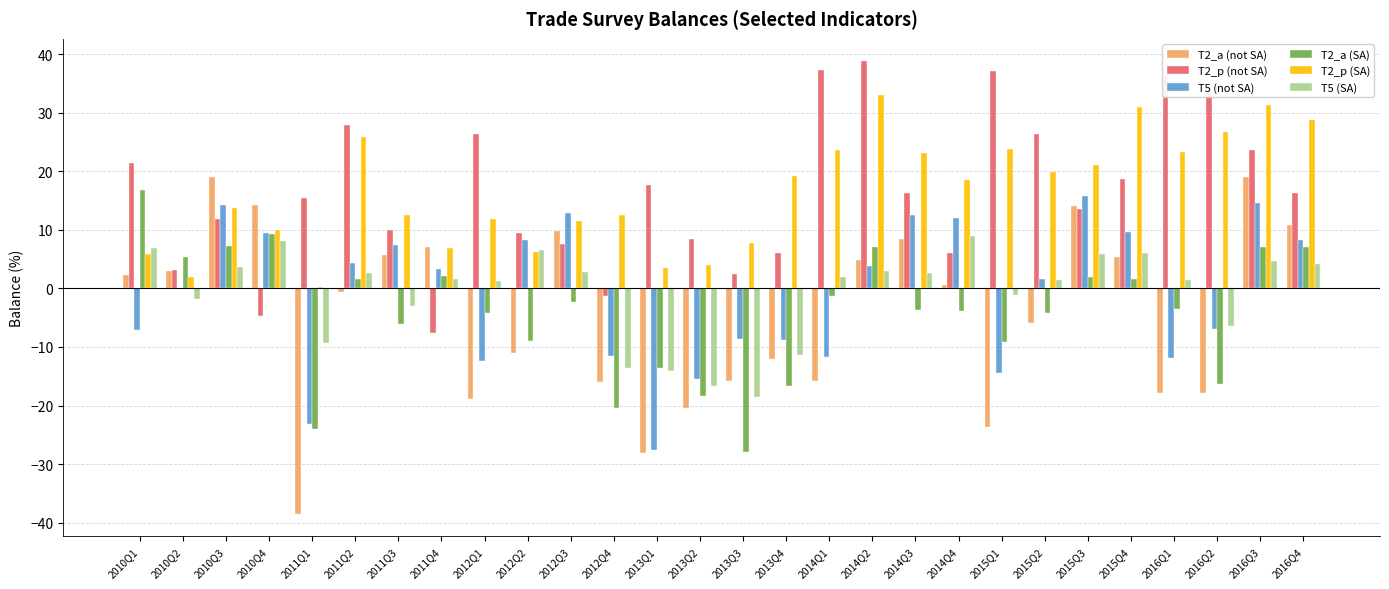

Which series changed the most between 2010Q1 and 2013Q1?

T2_a (not SA)